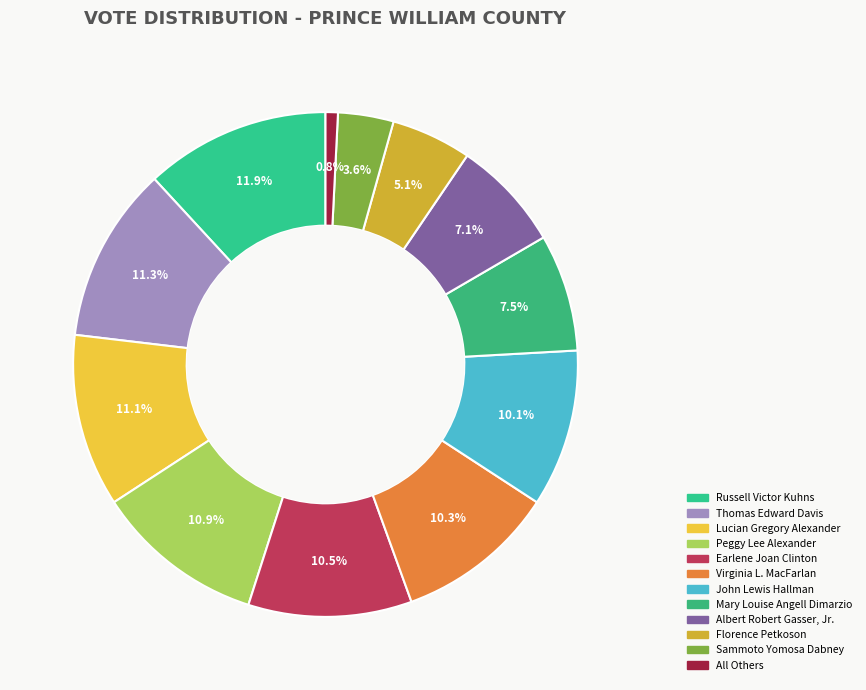

Which slice is the smallest?

All Others